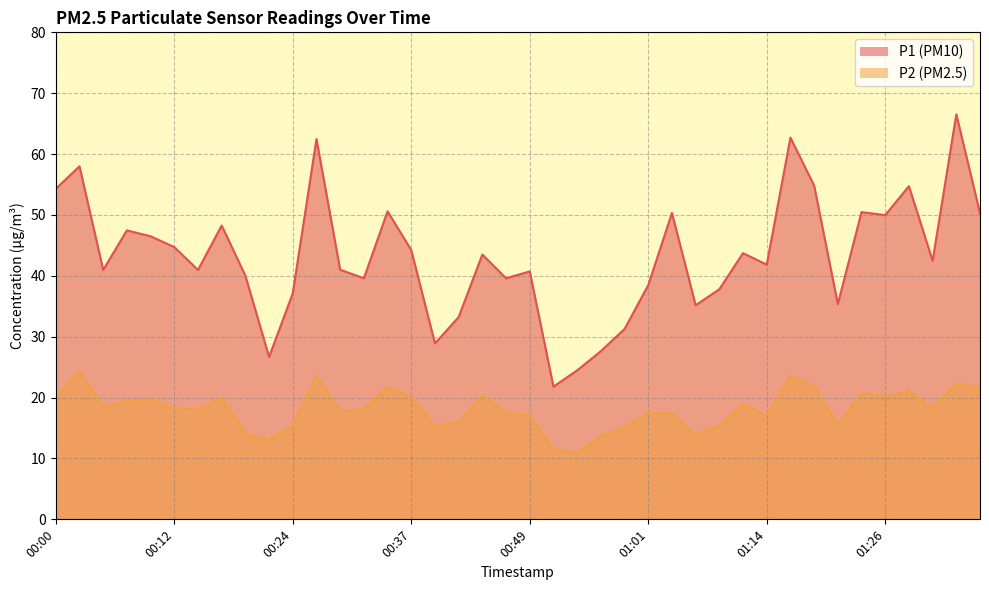

Does the chart display data point markers on the line(s)?

No